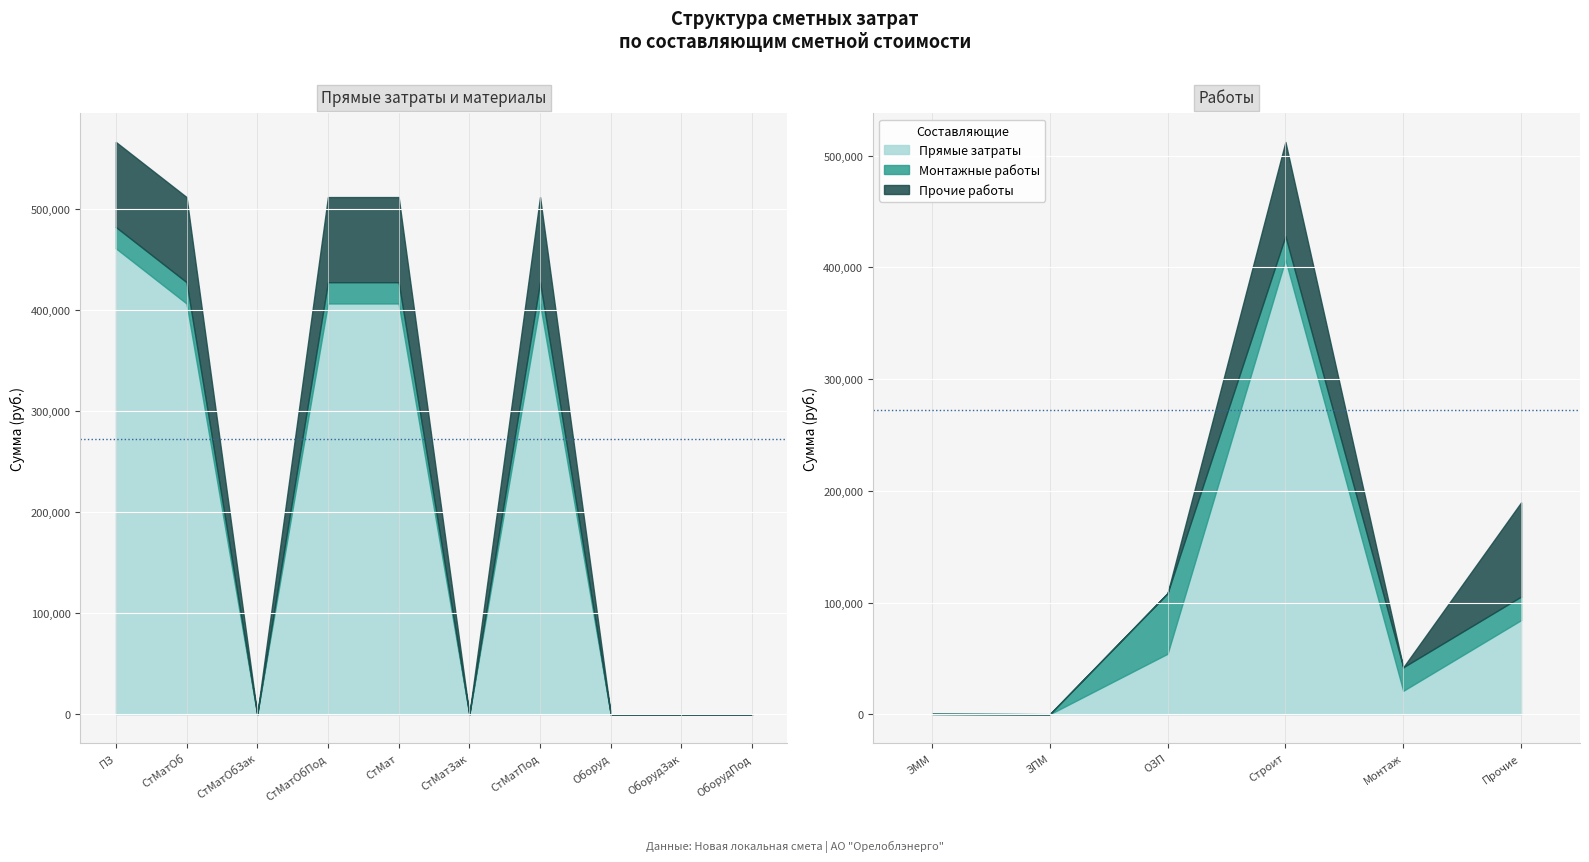

What are all the series names shown in the legend?

Прямые затраты, Монтажные работы, Прочие работы